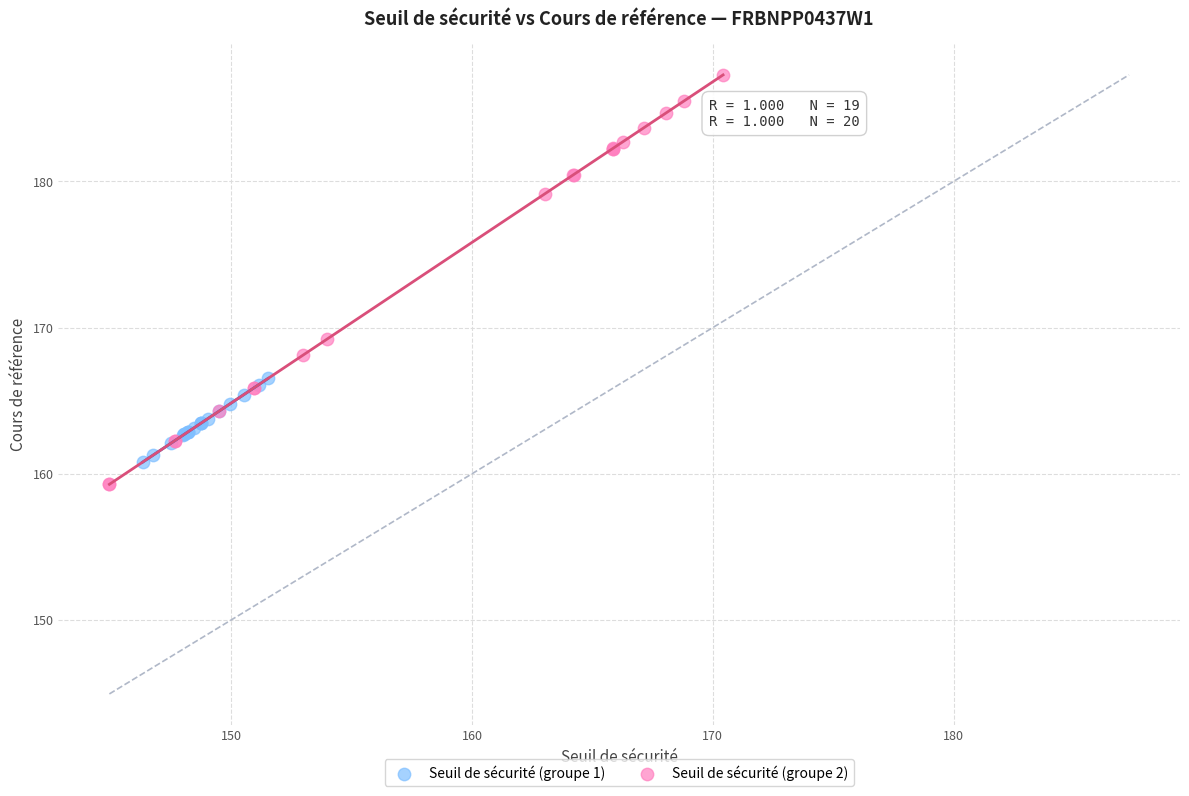

Which series reaches the maximum Y coordinate?

Seuil de sécurité (groupe 2)